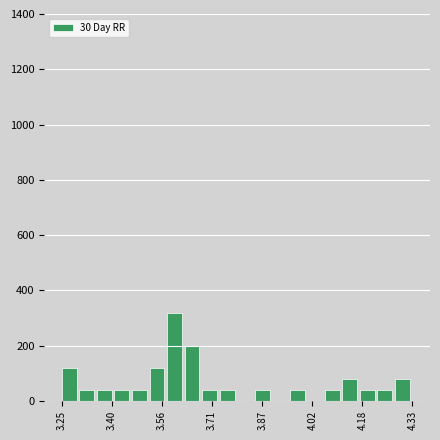

Read against the x-axis, roughly where is the centre of the tallest bar?

3.60